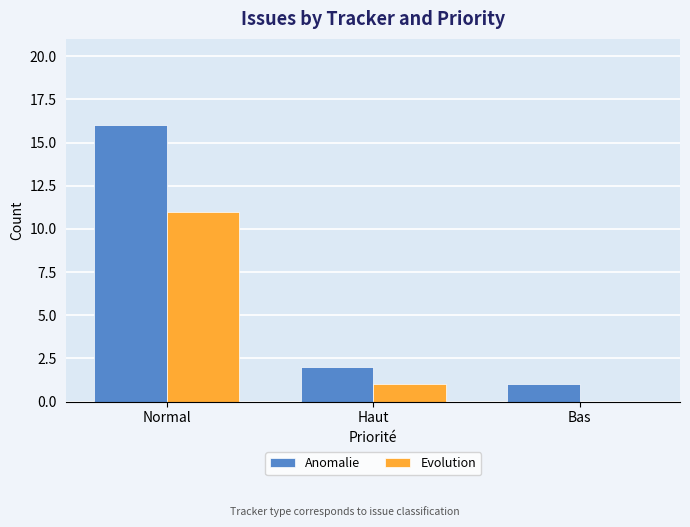

How many positive values does the Evolution series have?

2